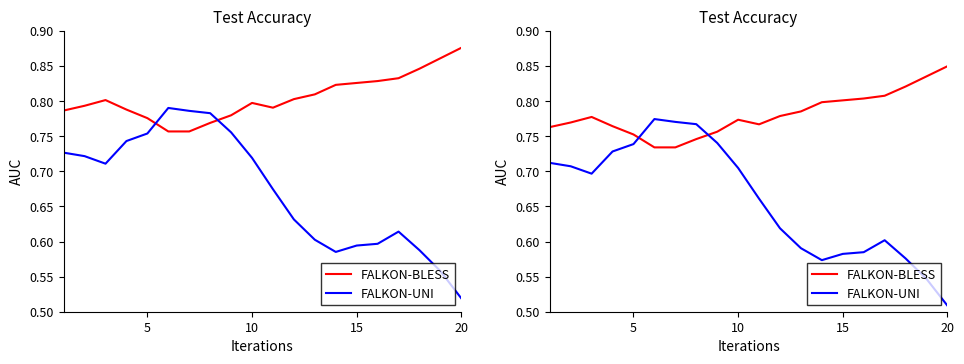

How many lines are shown in the chart?

2